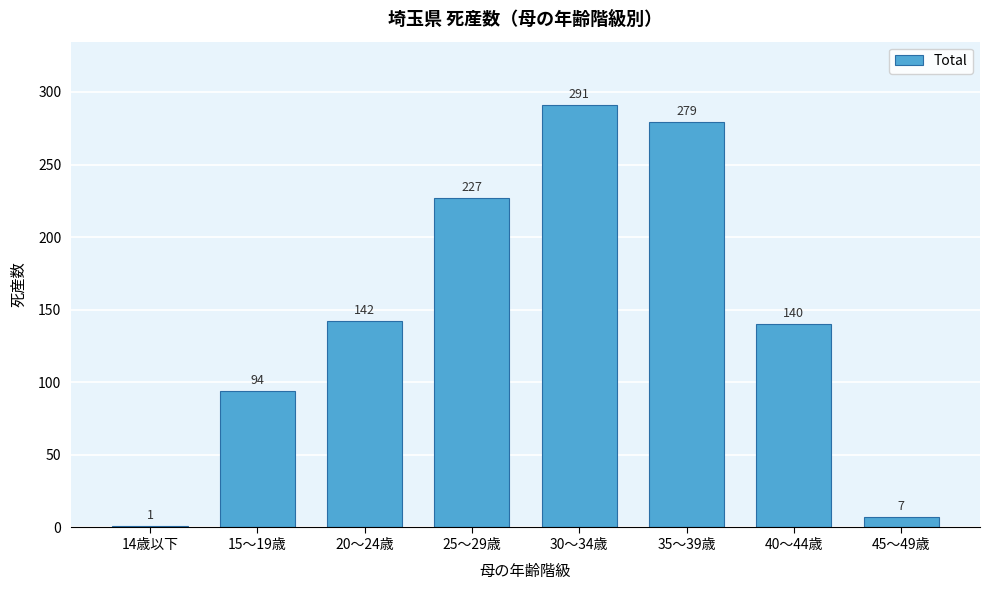

Reading left to right, transcribe all the data shown in this chart.

14歳以下=1	15～19歳=94	20～24歳=142	25～29歳=227	30～34歳=291	35～39歳=279	40～44歳=140	45～49歳=7